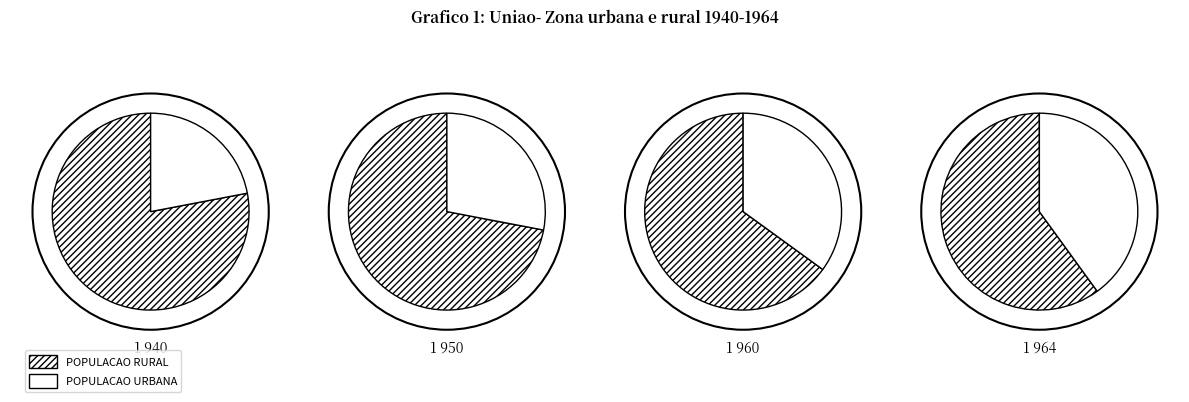

The 7 slice represents 37% of the pie. True or false?

False